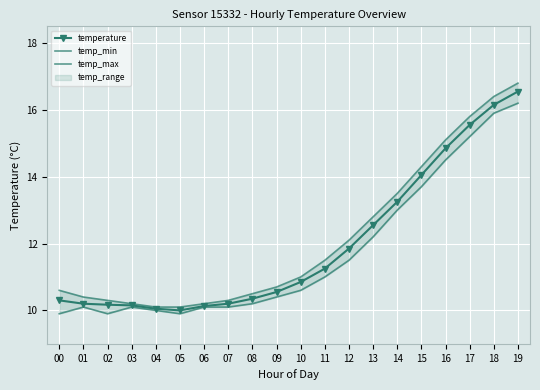

What is the sum of the temp_min values at 15 and 13?

25.9